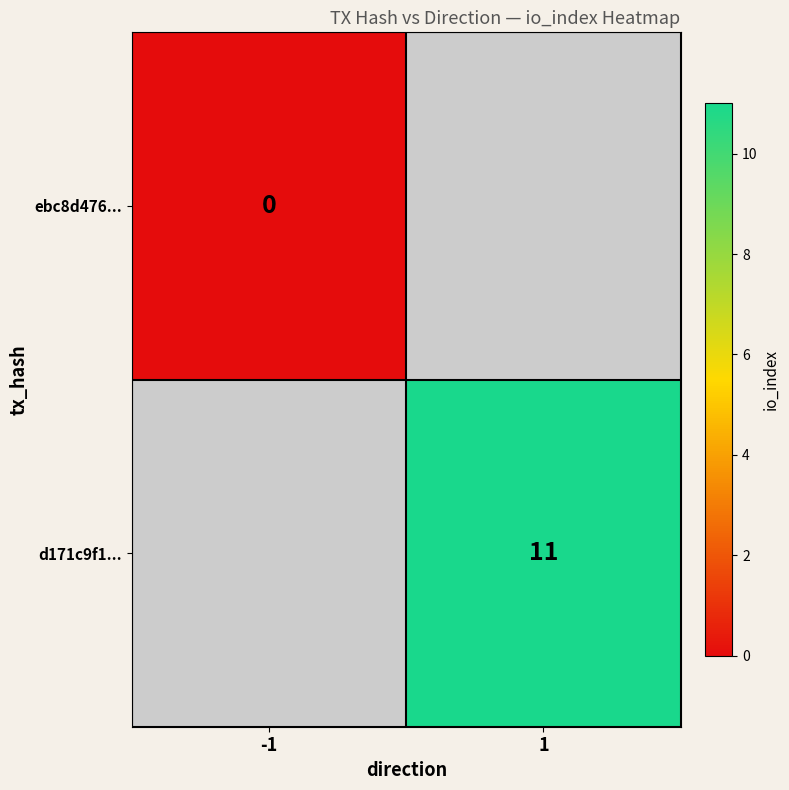

Which category has the lowest value across all series?

-1